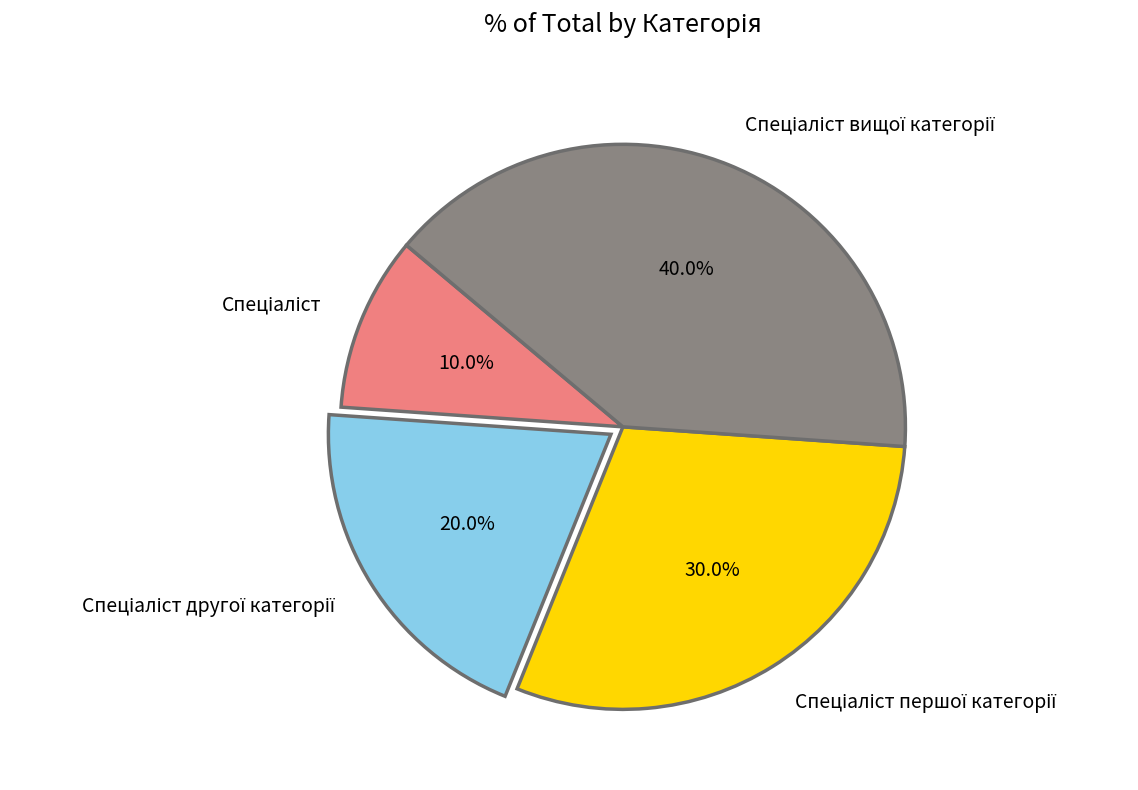

Does any single category account for the majority?

No